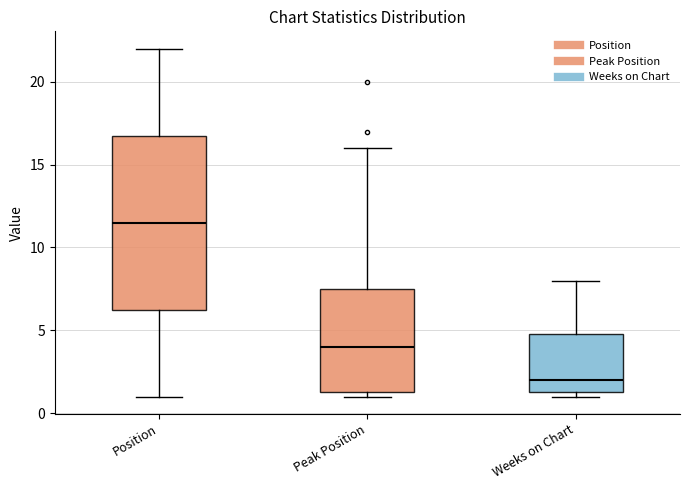

Reading left to right, read every box against the y-axis: the position of its median line, the range the box covers, and the ends of its whiskers. The values are not printed on the chart, so give them approximately, as read against the axis.

Position: median 11.5, box 6.5 to 17.0, whiskers 1.0 to 22.0
Peak Position: median 4.0, box 1.5 to 7.5, whiskers 1.0 to 16.0
Weeks on Chart: median 2.0, box 1.5 to 5.0, whiskers 1.0 to 8.0